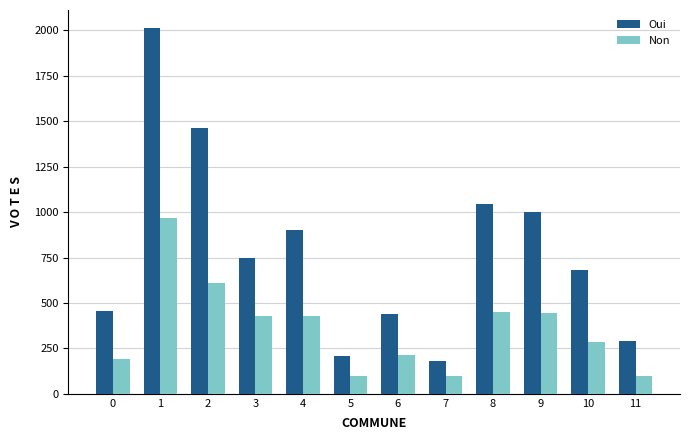

At how many categories does at least one series exceed 1719?

1